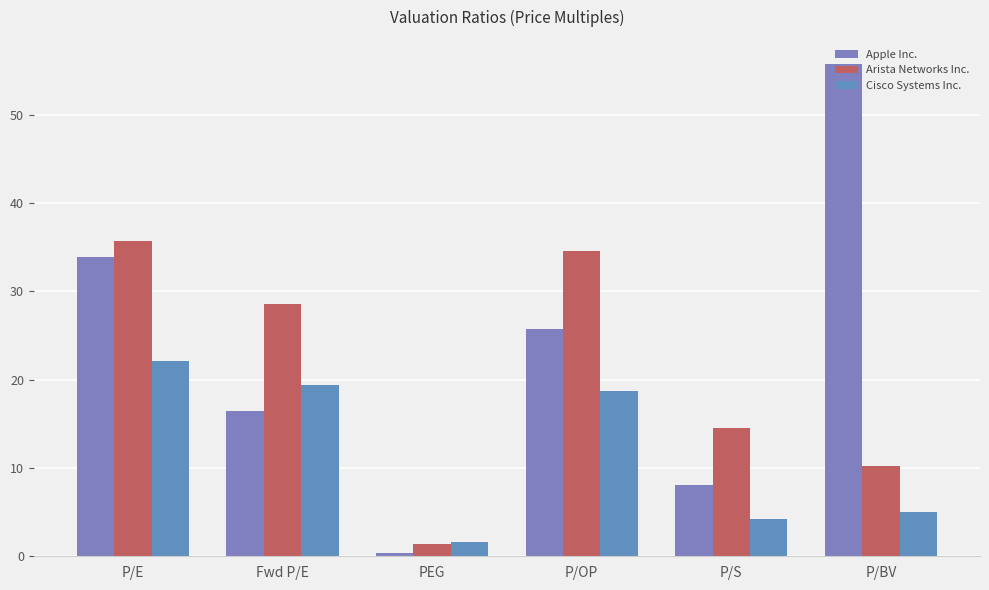

Between P/E and Fwd P/E, which series saw the biggest shift?

Apple Inc.